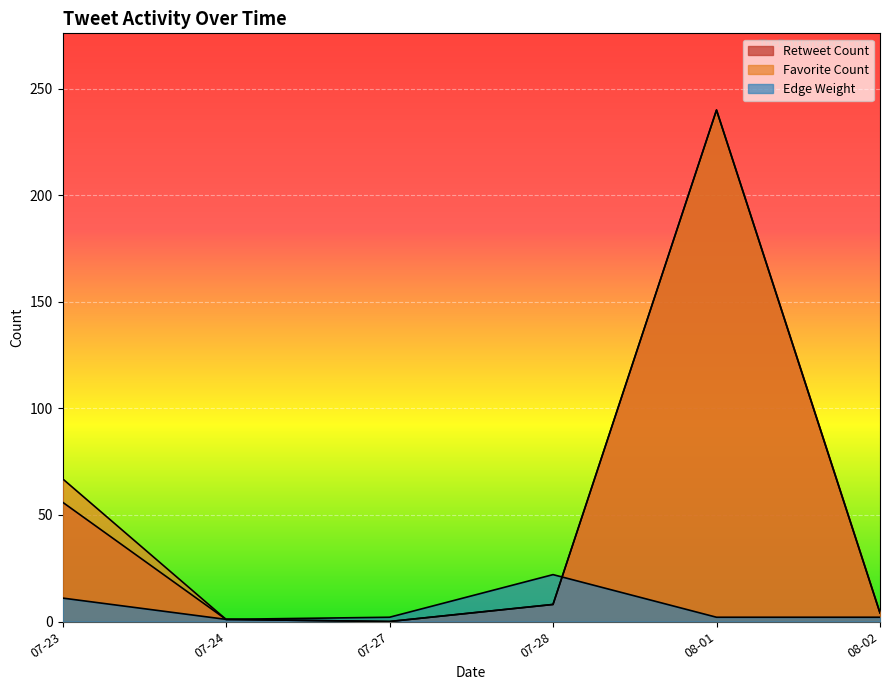

True or false: Vertex 1 Group and Edge Weight cross at least once.

False